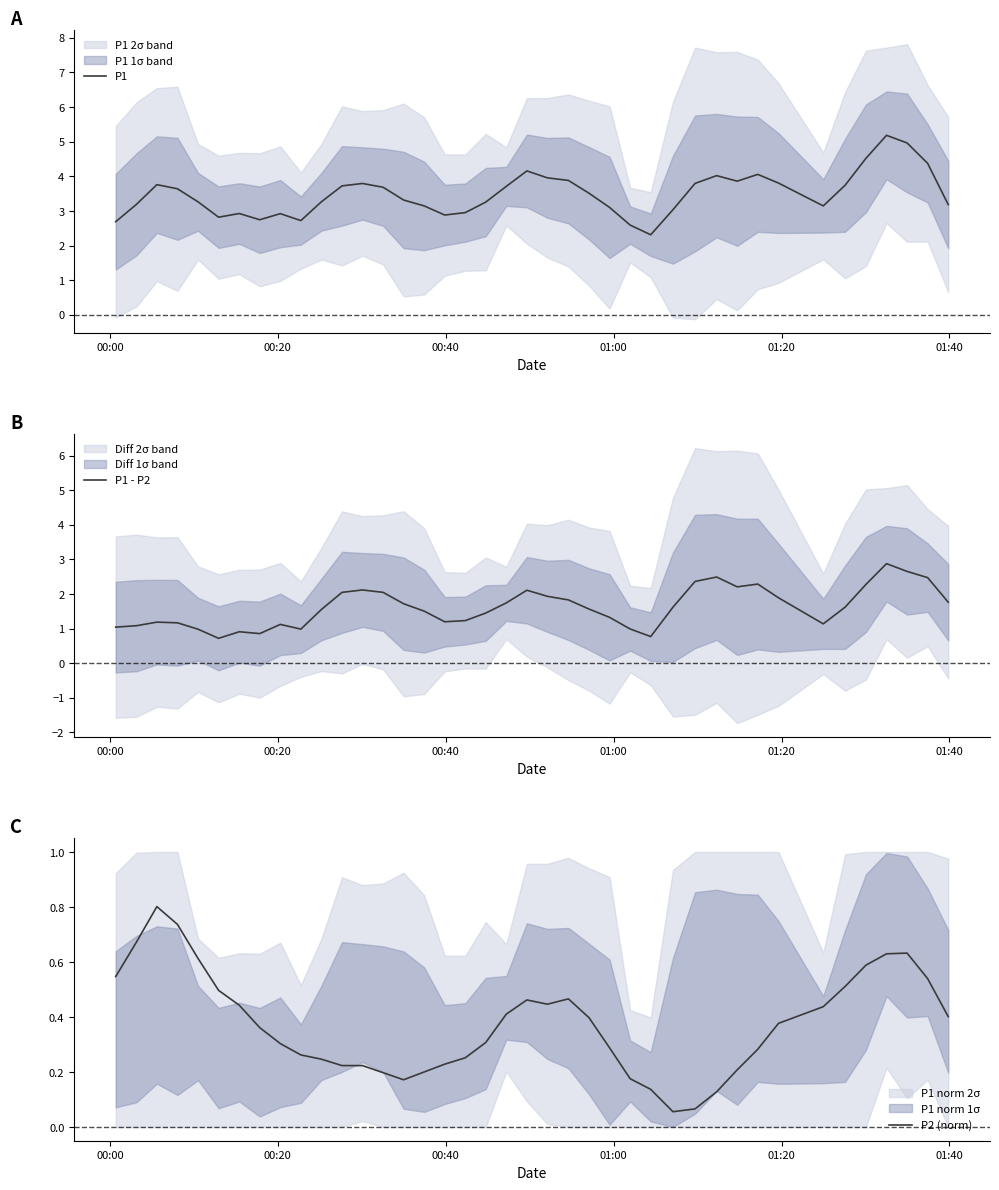

True or false: P1 and P2 (norm) cross at least once.

False